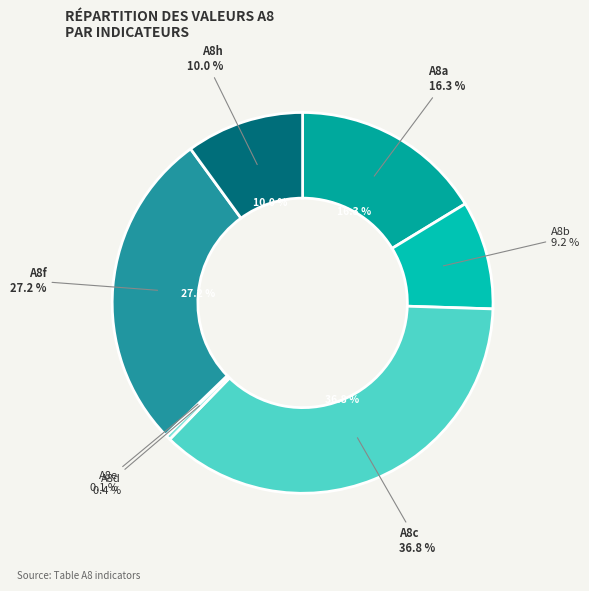

How much of the chart is everything except A8f?

72.8%